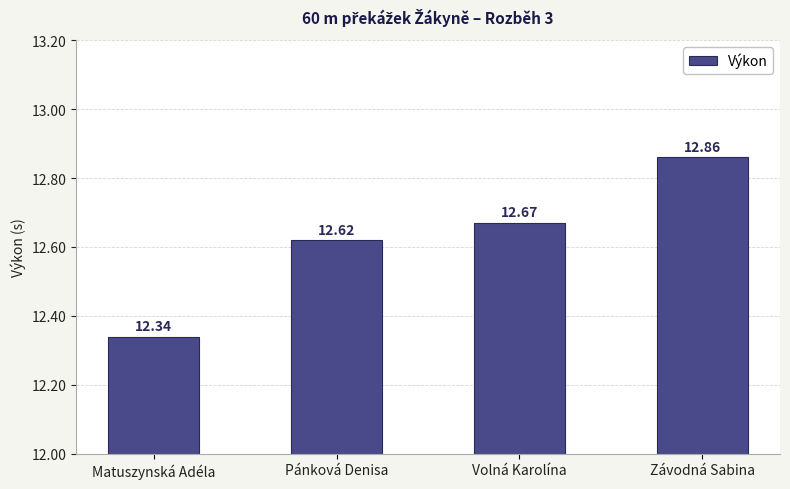

Which has a higher value, Závodná Sabina or Volná Karolína?

Závodná Sabina